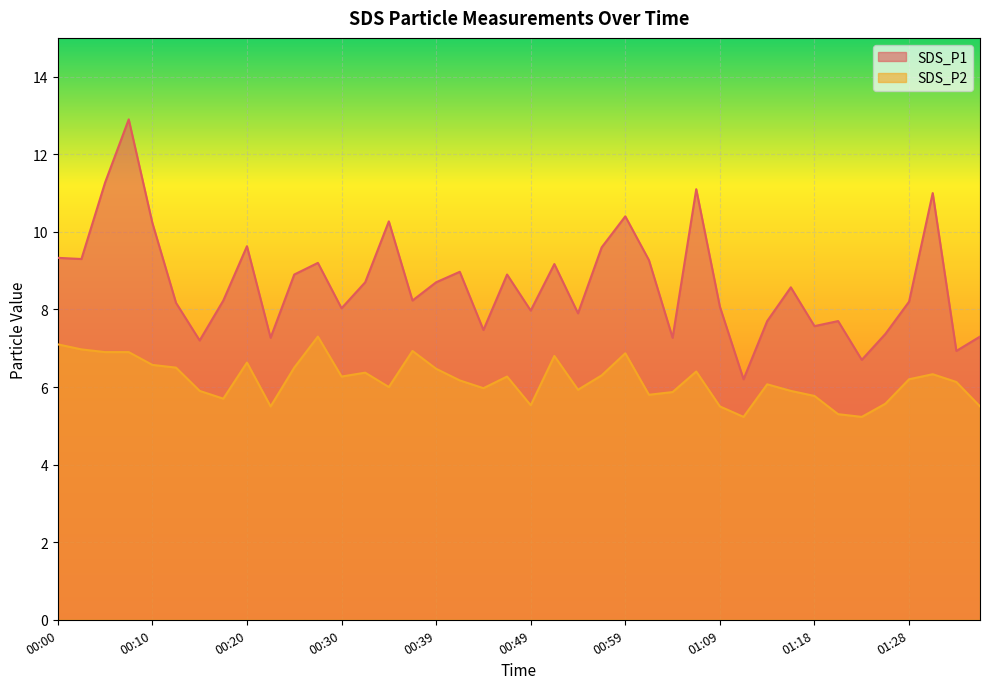

How many values in the SDS_P2 series exceed 6?

23